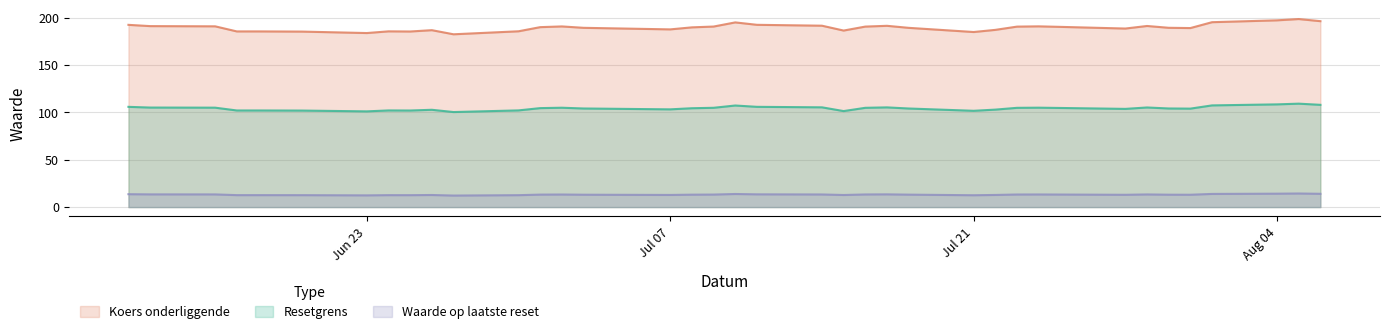

Count the number of categories in the chart.

38